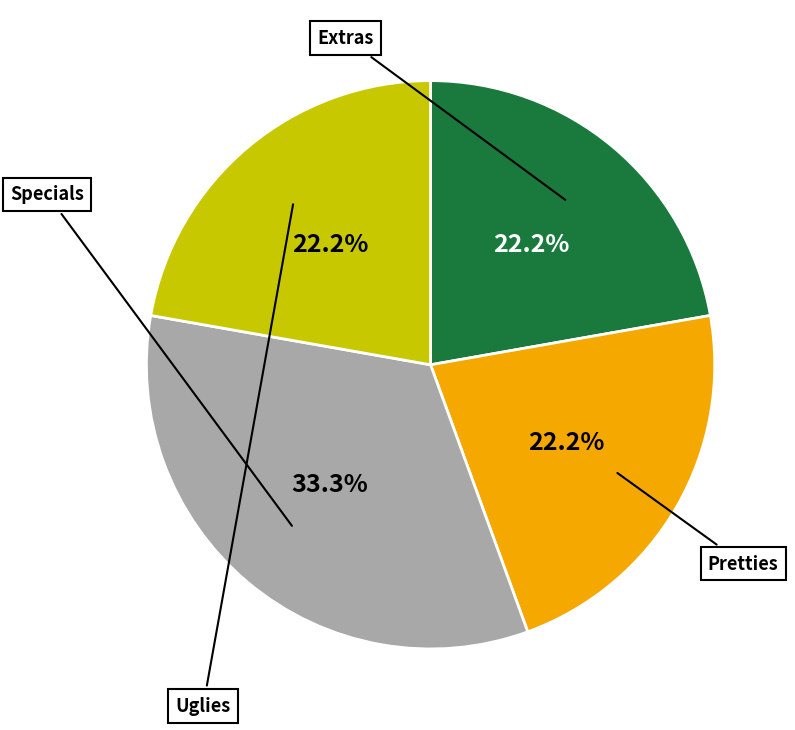

Is Extras the majority of the pie?

No